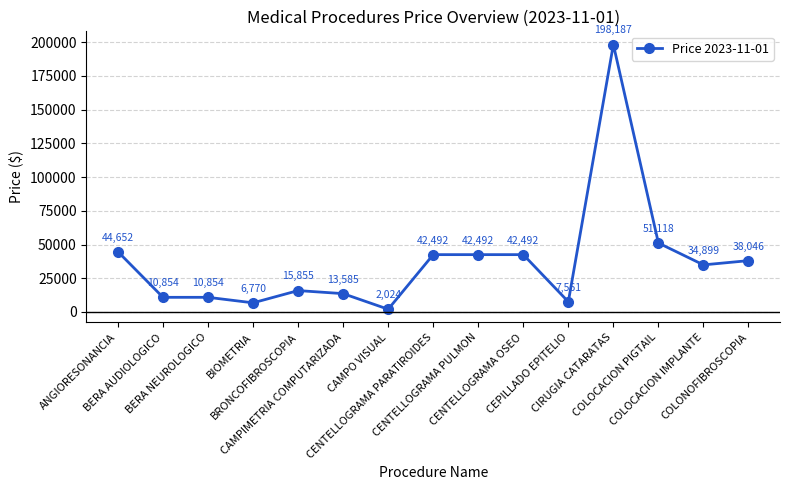

Does the chart have visible grid lines?

Yes